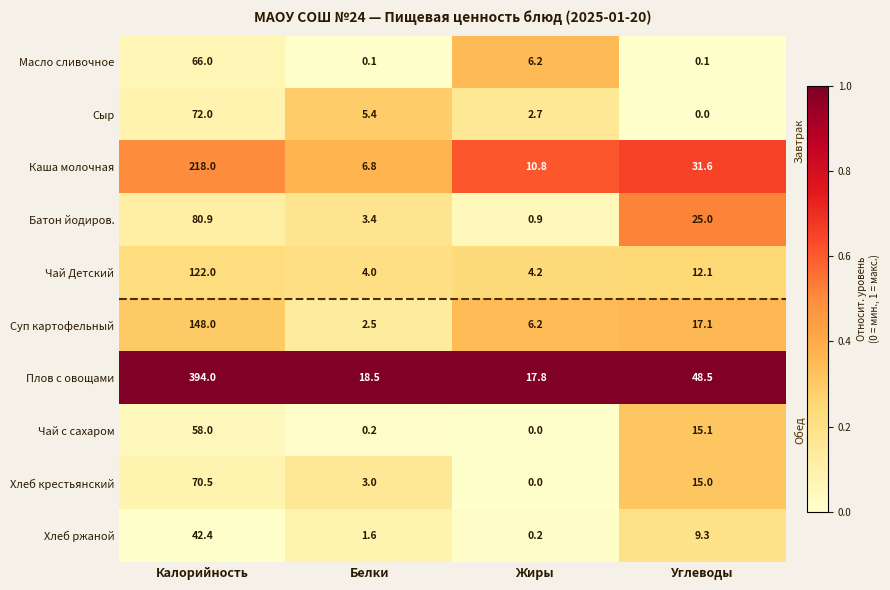

How many data points does each series have?

4